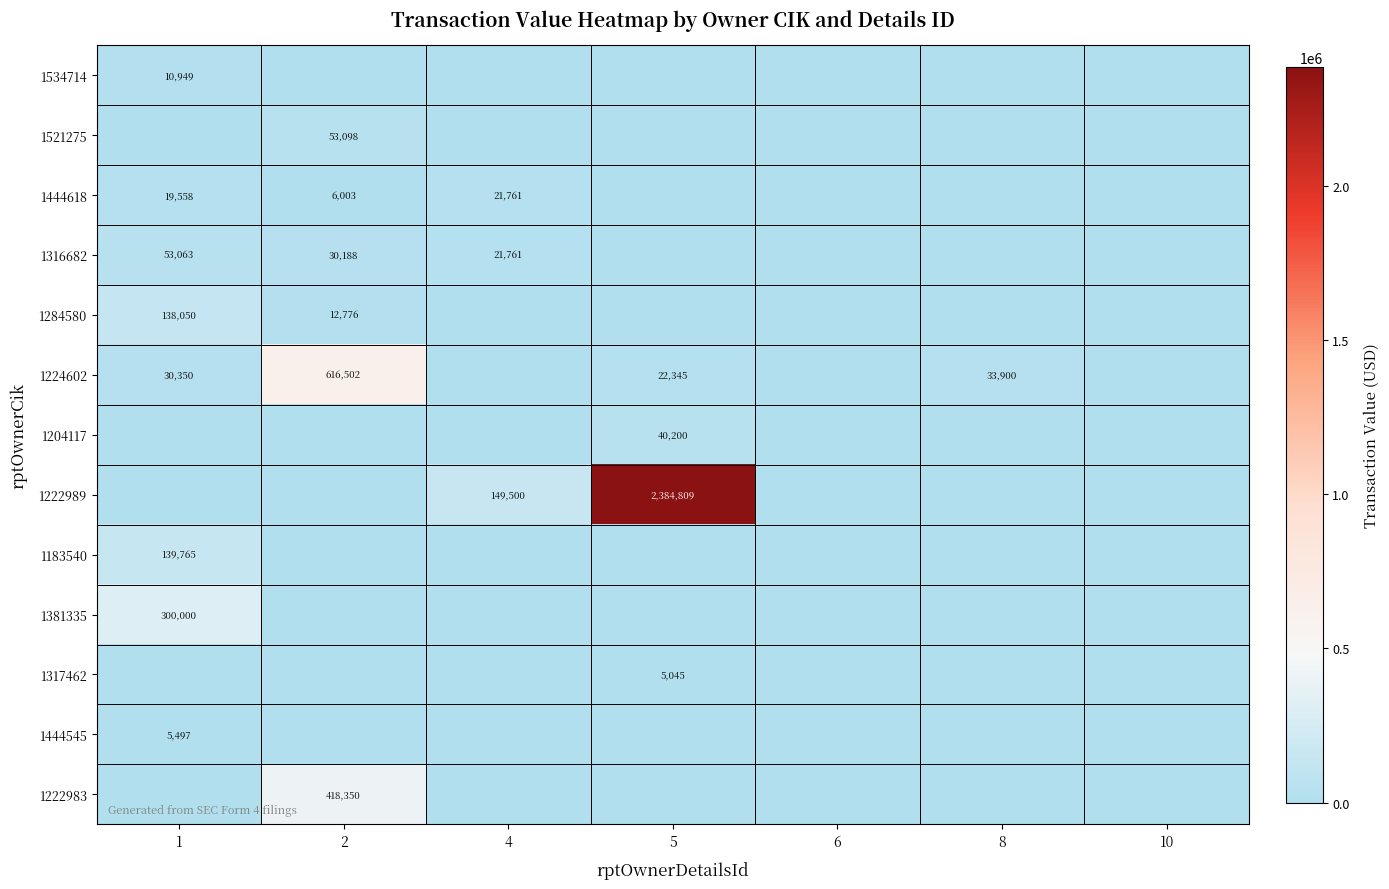

At how many categories does at least one series exceed 312413?

2